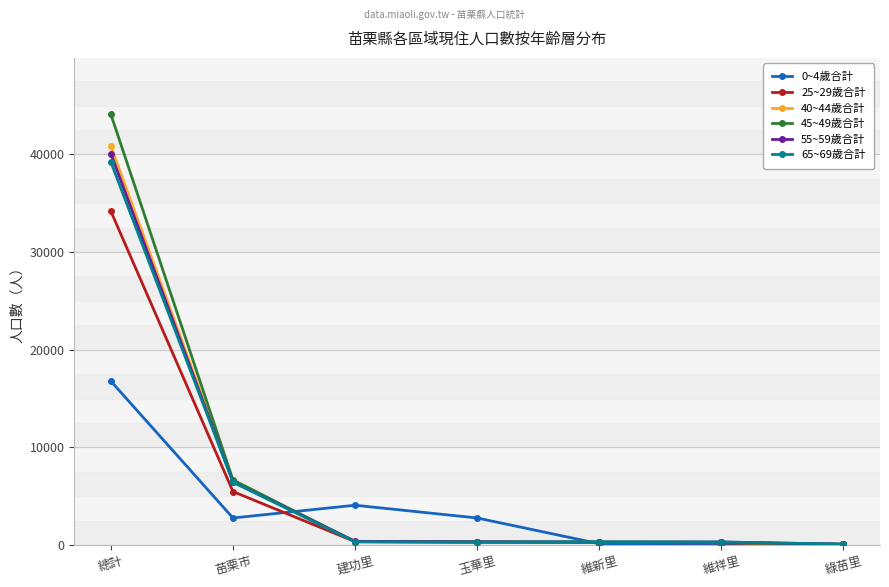

How many values in the 0~4歲合計 series are below 2768?

3